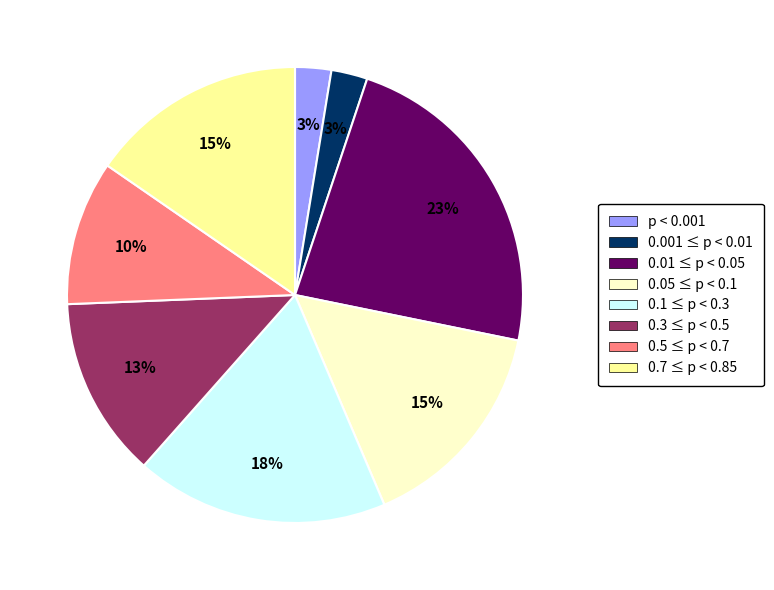

Is there any slice that represents more than half of the pie?

No